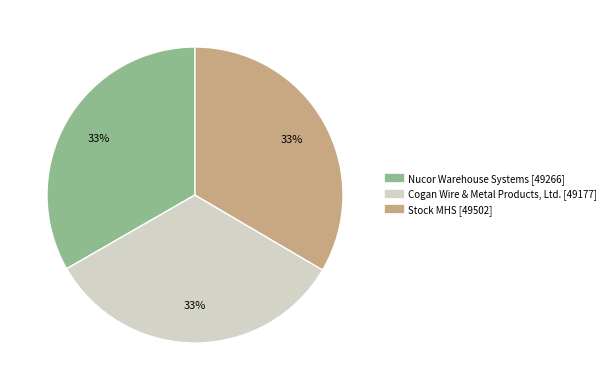

Is it true that Stock MHS is 33% of the pie?

True